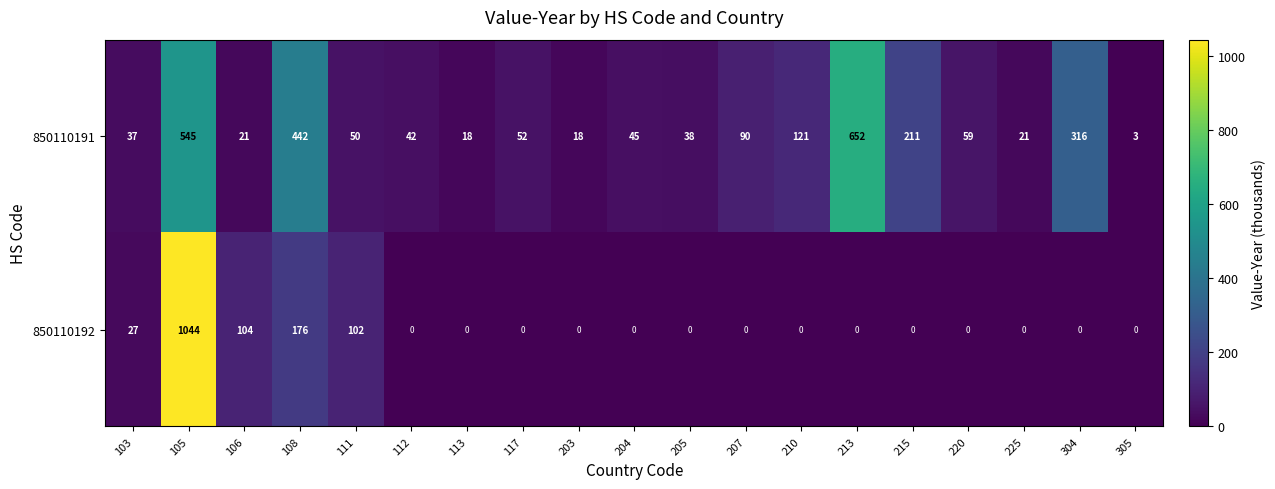

Count the number of categories in the chart.

19